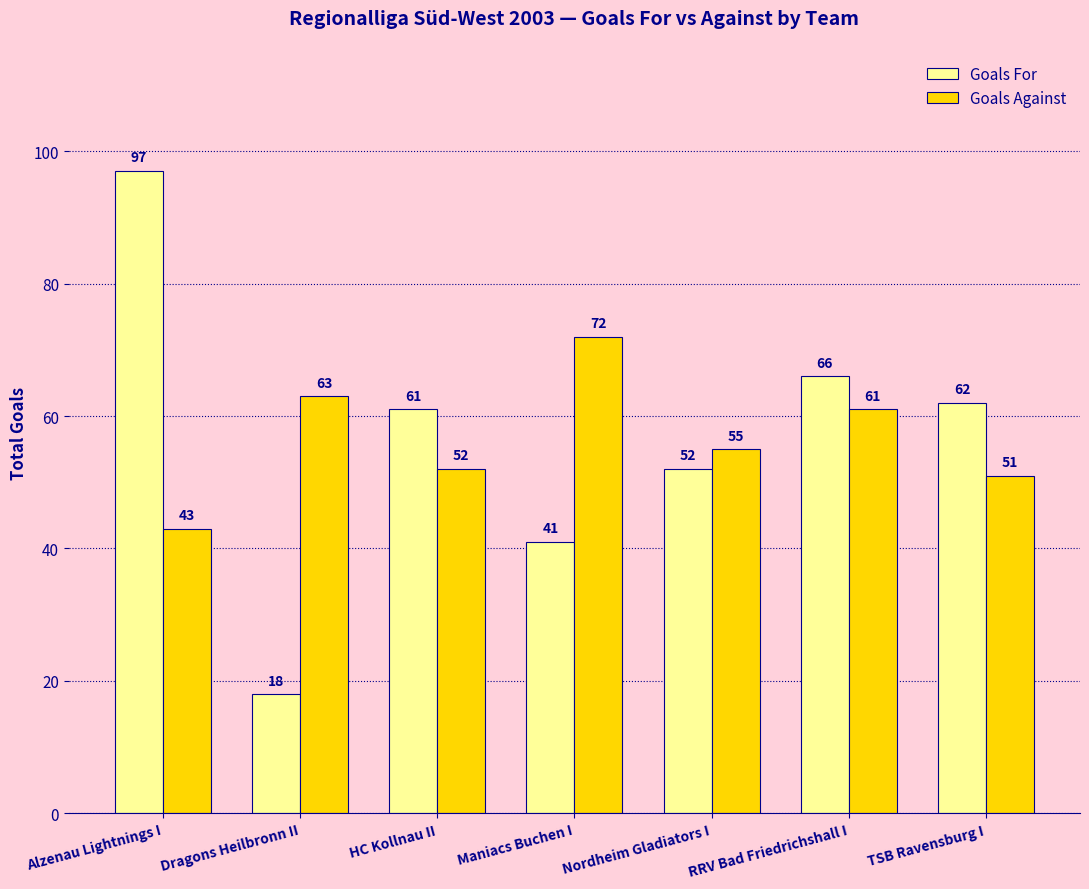

What is the total value across all series at TSB Ravensburg I?

113